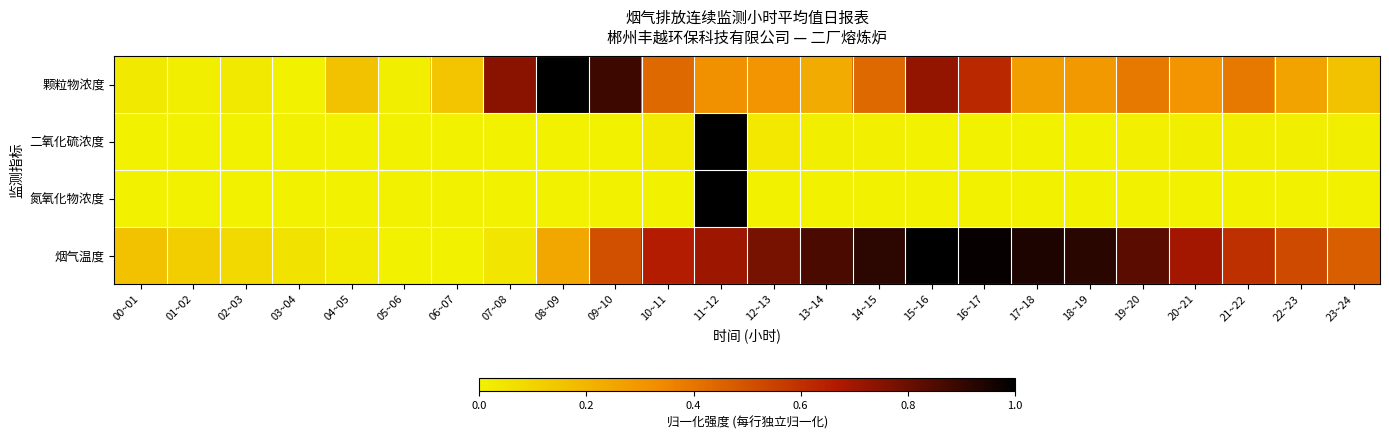

At which category does the chart reach its peak across all series?

08~09